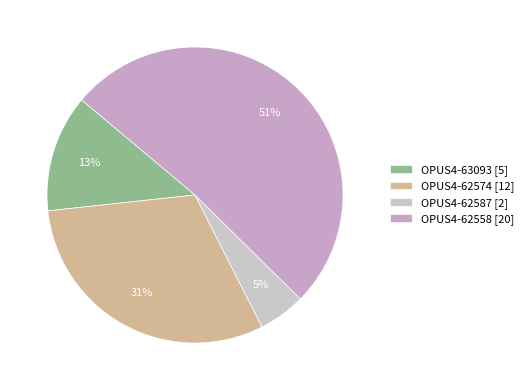

True or false: OPUS4-62574 accounts for 31% of the total.

True